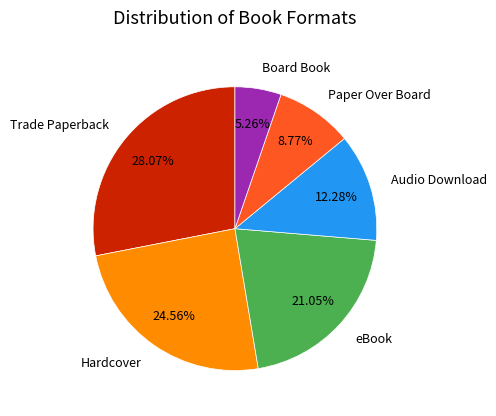

Combined, what portion of the pie is eBook and Audio Download?

33.3%